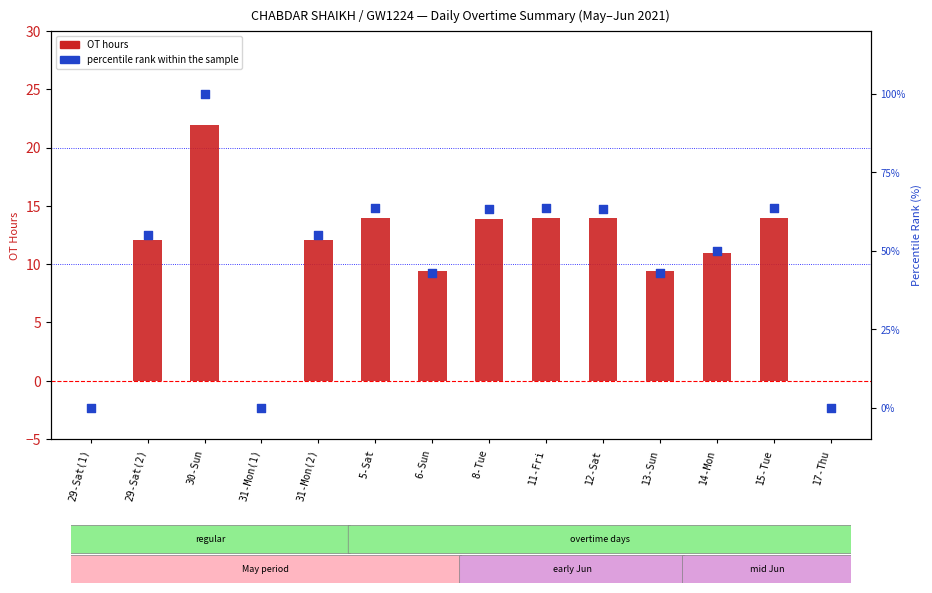

What are all the series names shown in the legend?

OT hours, percentile rank within the sample